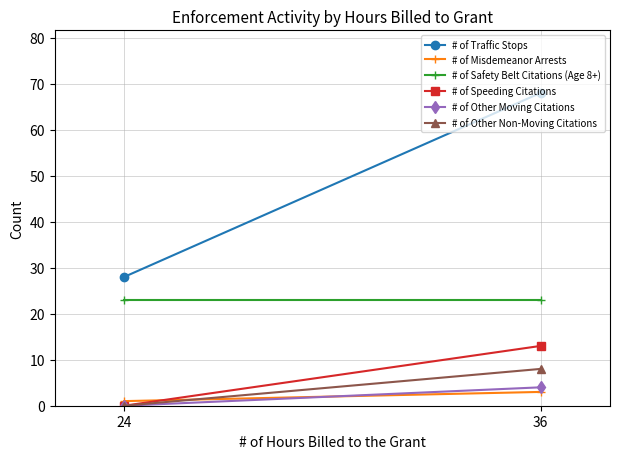

Which series has the largest total across all categories?

# of Traffic Stops